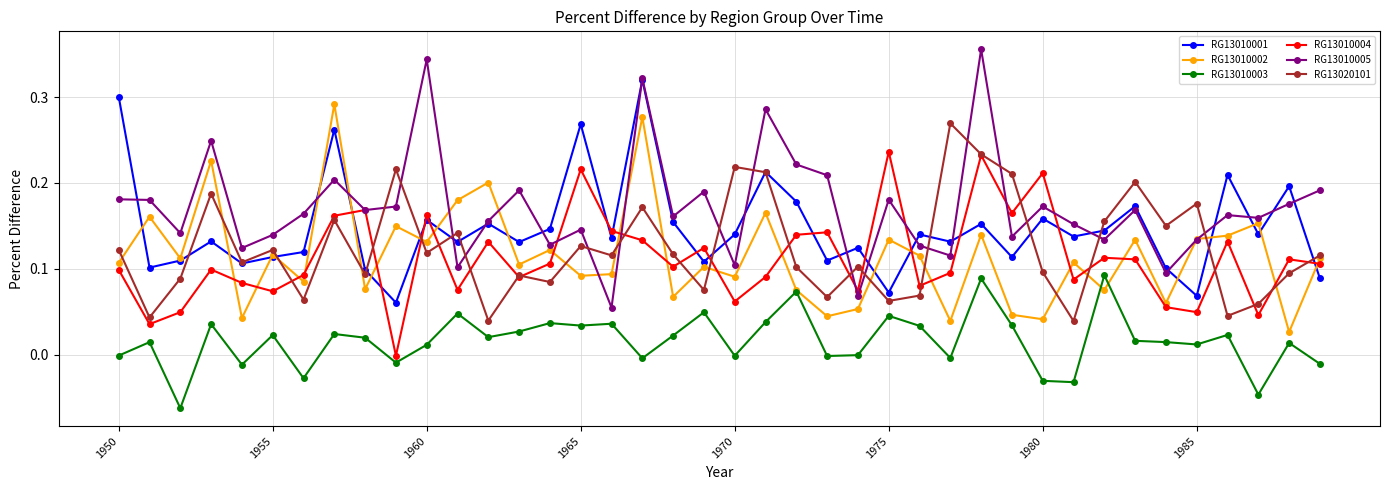

How many interior local peaks does the RG13010002 series have?

15